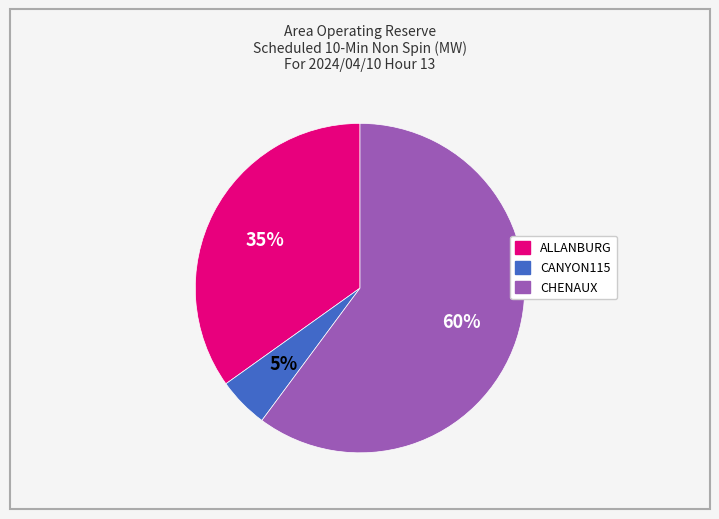

What is the smallest slice in the pie chart?

CANYON115